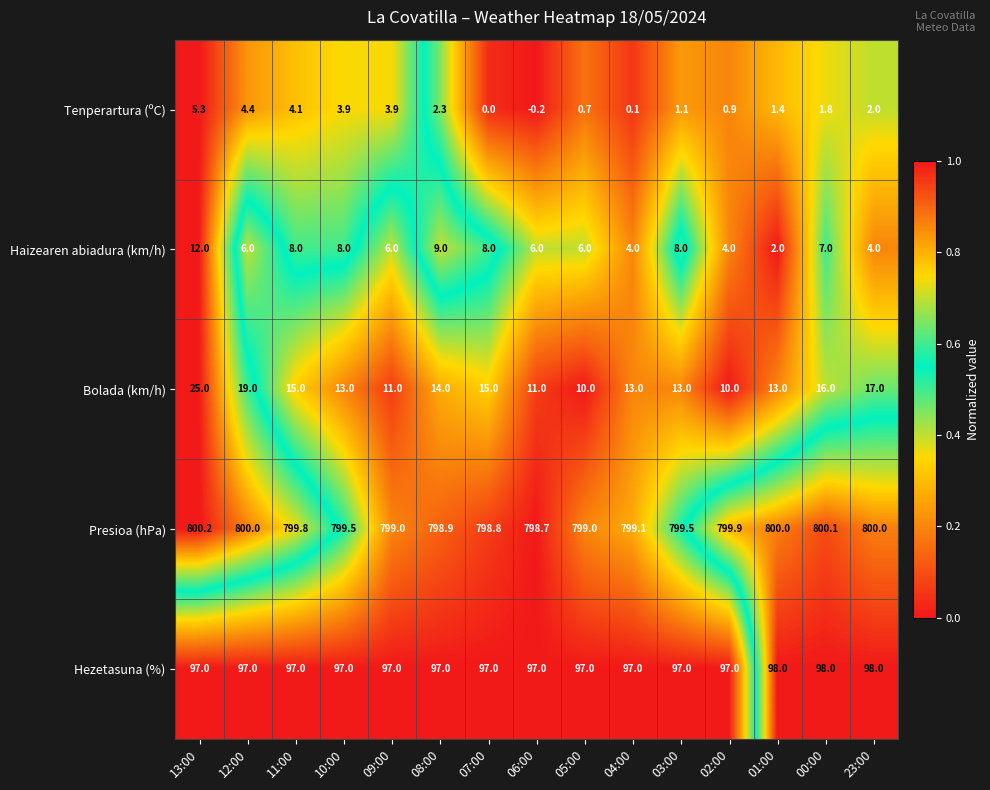

Is it true that Hezetasuna (%) equals 97.0 at 10:00?

True